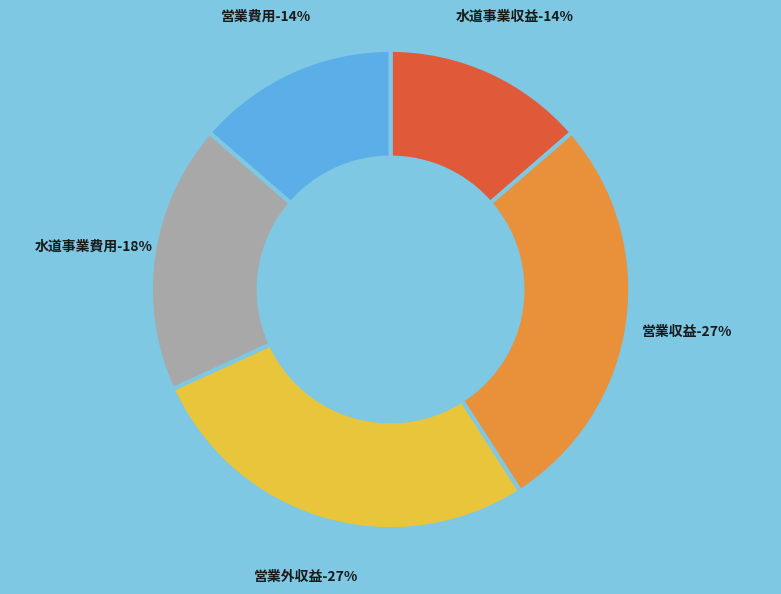

Does 営業外収益 account for over 50% of the chart?

No